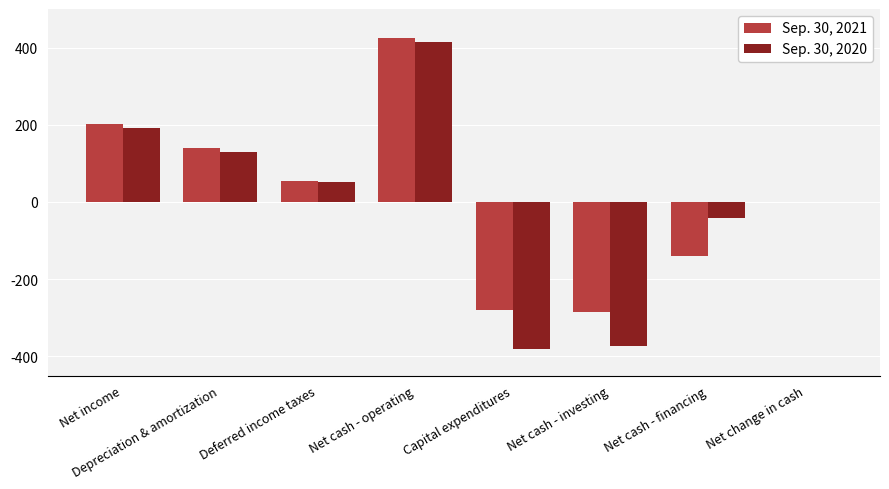

How many values in the Sep. 30, 2021 series exceed 54?

4